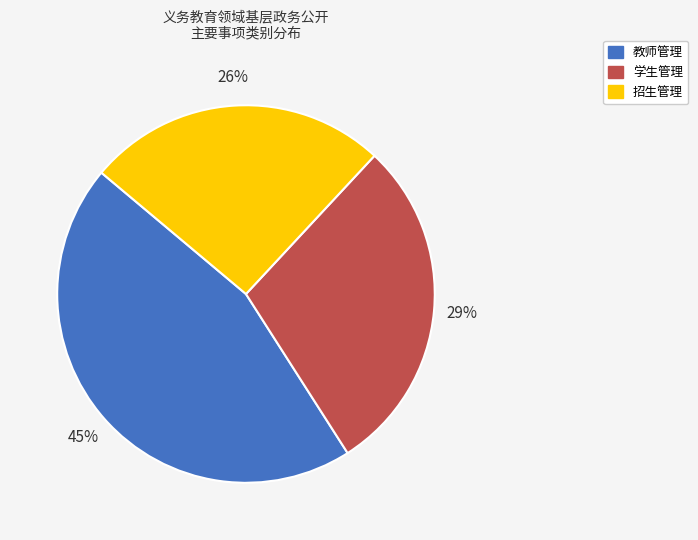

Which category has the smallest portion of the pie?

招生管理